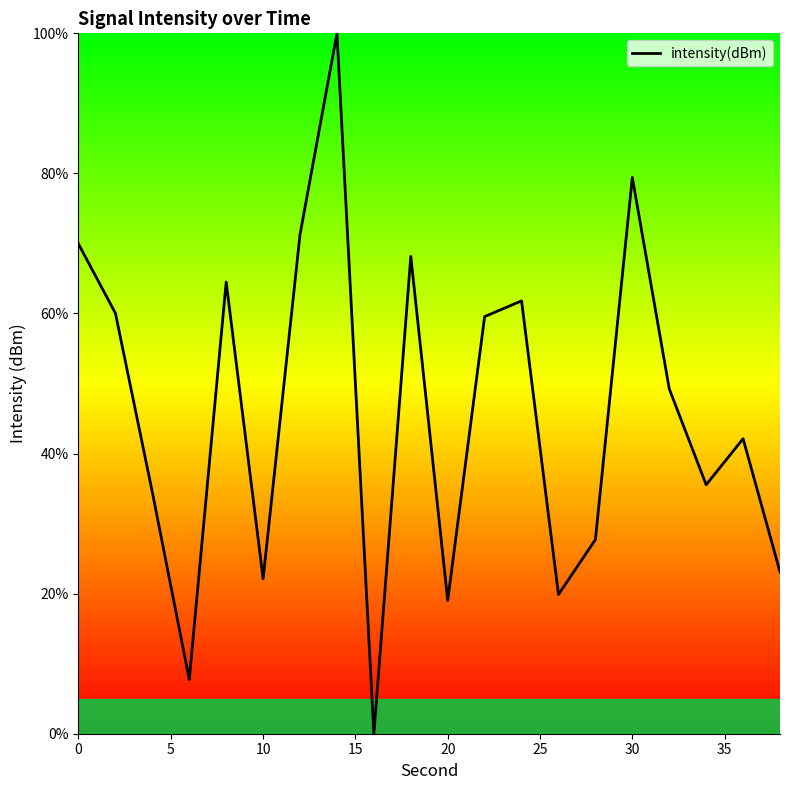

What is the difference between the maximum and minimum values?

100.0